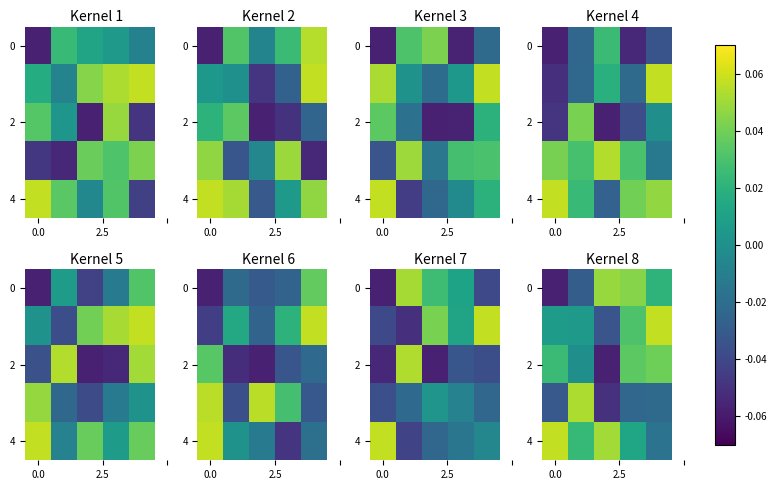

True or false: 4 has a value of 0.1 at 0.0.

False